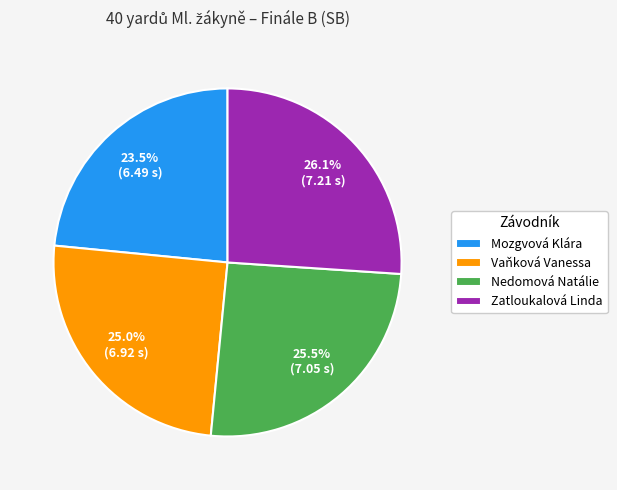

Which slice is the largest?

Zatloukalová Linda